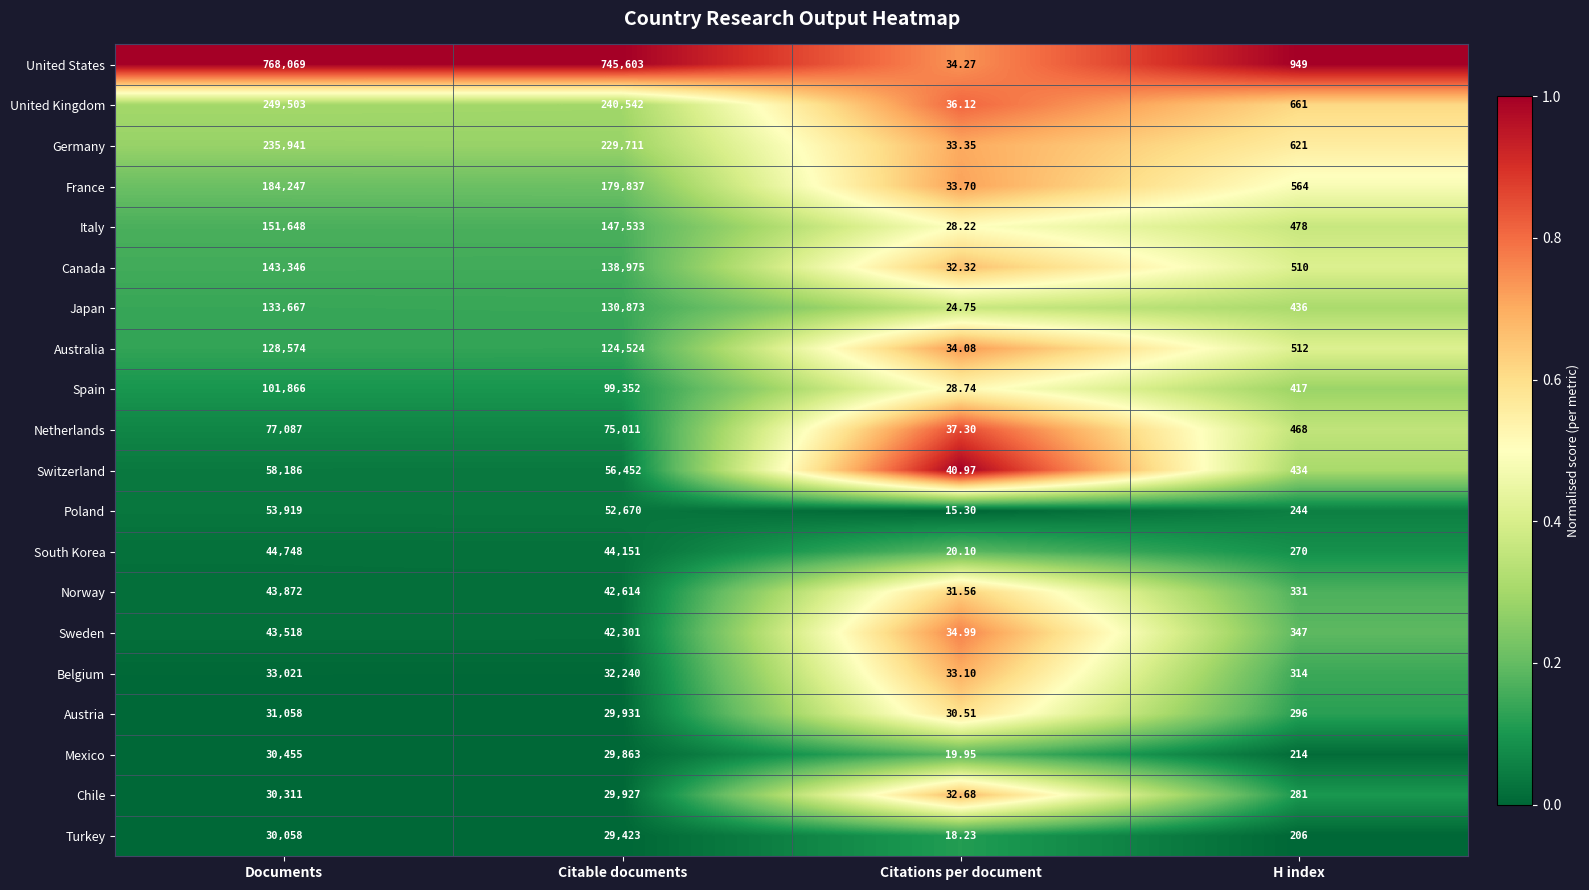

Which series has the largest range (max minus min)?

United States